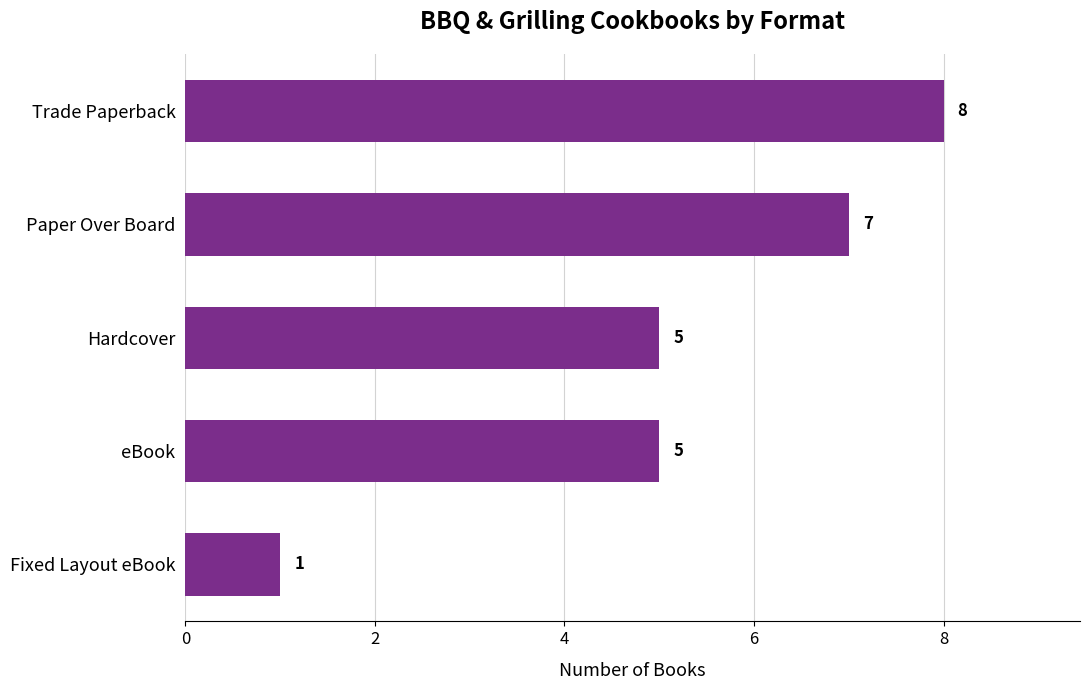

Count the values in the range 5 to 7.

3